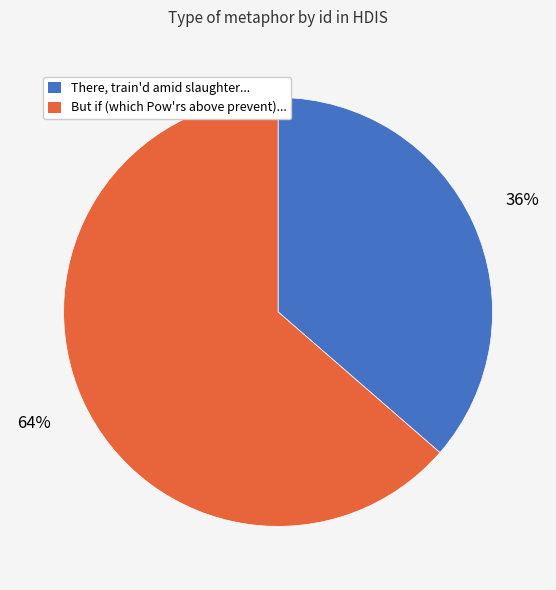

How many slices are in this pie chart?

2